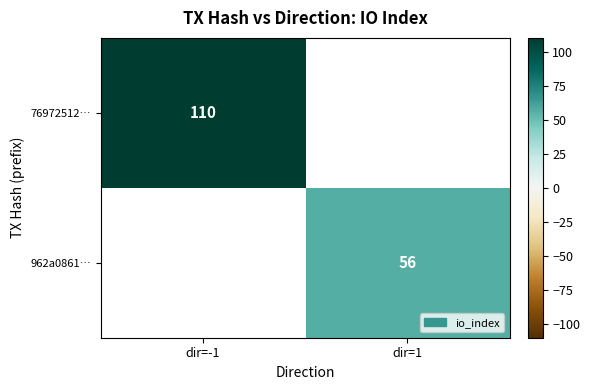

The 962a0861… series shows 56 at dir=1. True or false?

True